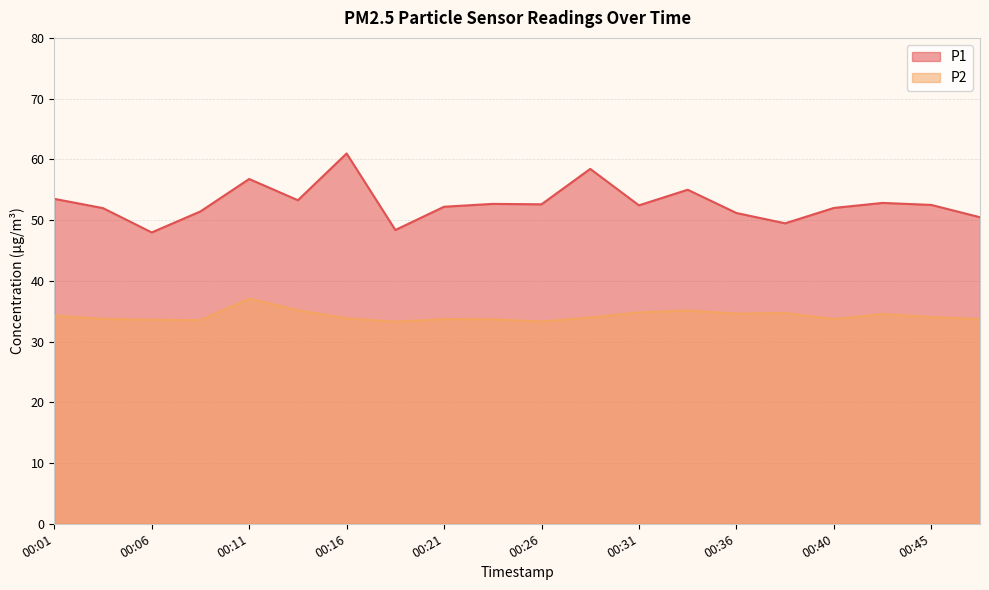

What is the total value across all series at 00:11?

93.8